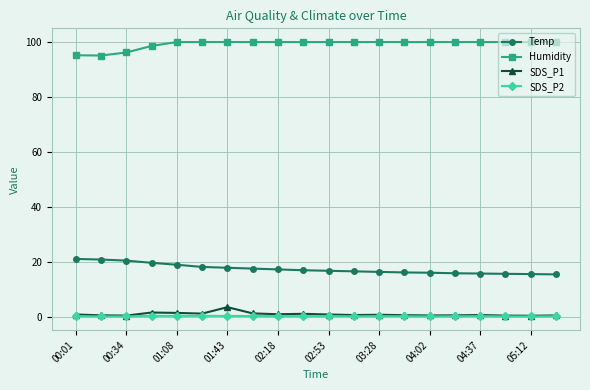

How many lines are shown in the chart?

4